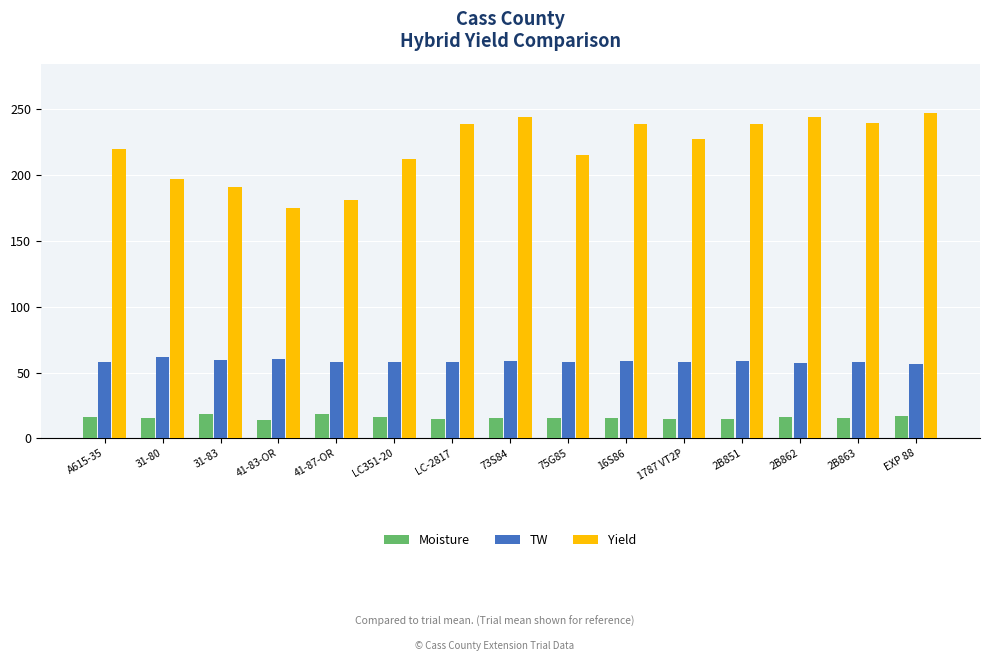

At how many categories does at least one series exceed 69?

15